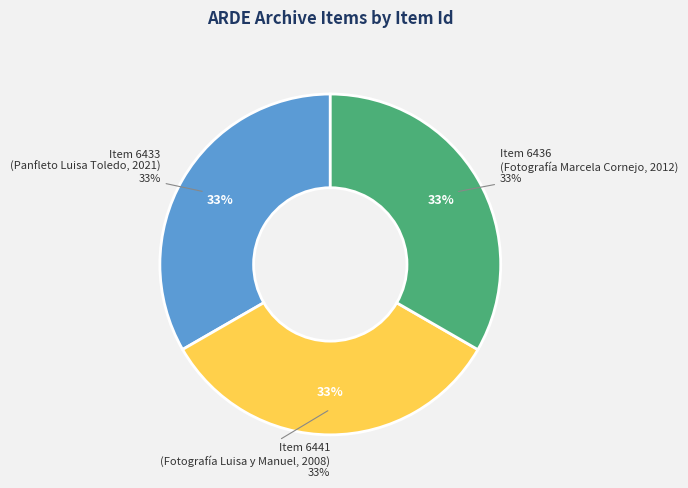

To the nearest percent, what percentage of the pie is Item 6436
(Fotografía Marcela Cornejo, 2012)?

33%